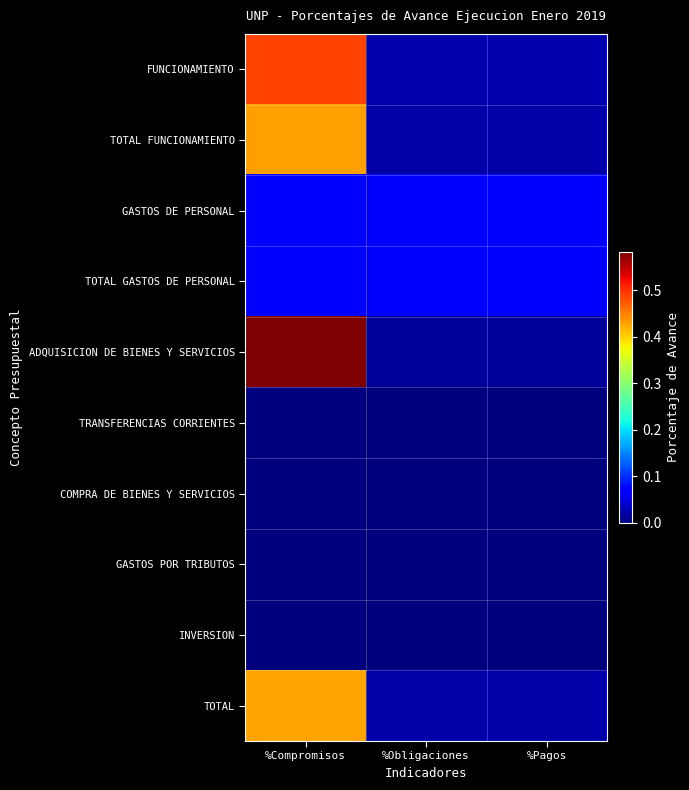

Reading left to right, what are all the values shown in this chart?

FUNCIONAMIENTO: %Compromisos=0.5	%Obligaciones=0.0	%Pagos=0.0
TOTAL FUNCIONAMIENTO: %Compromisos=0.4	%Obligaciones=0.0	%Pagos=0.0
GASTOS DE PERSONAL: %Compromisos=0.1	%Obligaciones=0.1	%Pagos=0.1
TOTAL GASTOS DE PERSONAL: %Compromisos=0.1	%Obligaciones=0.1	%Pagos=0.1
ADQUISICION DE BIENES Y SERVICIOS: %Compromisos=0.6	%Obligaciones=0.0	%Pagos=0.0
TRANSFERENCIAS CORRIENTES: %Compromisos=0.0	%Obligaciones=0.0	%Pagos=0.0
COMPRA DE BIENES Y SERVICIOS: %Compromisos=0.0	%Obligaciones=0.0	%Pagos=0.0
GASTOS POR TRIBUTOS: %Compromisos=0.0	%Obligaciones=0.0	%Pagos=0.0
INVERSION: %Compromisos=0.0	%Obligaciones=0.0	%Pagos=0.0
TOTAL: %Compromisos=0.4	%Obligaciones=0.0	%Pagos=0.0